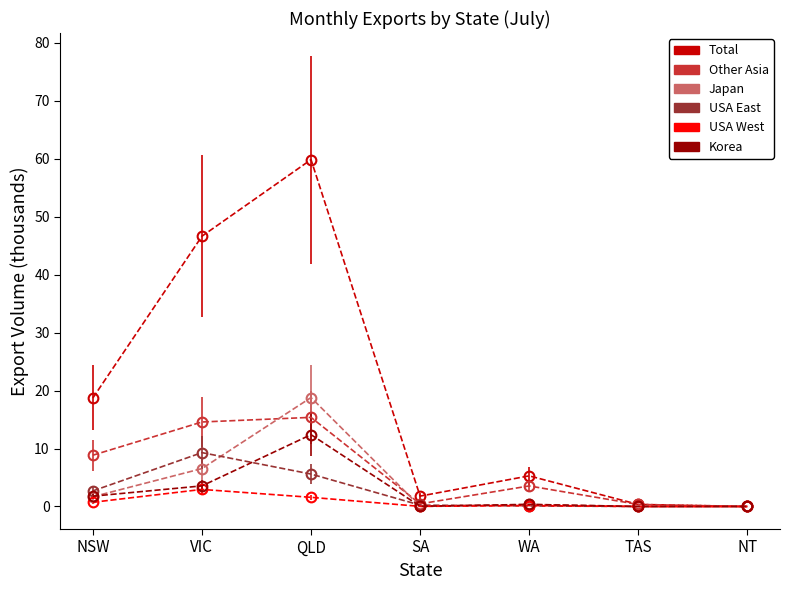

Is the value of Korea at SA greater than the value of USA East at QLD?

No